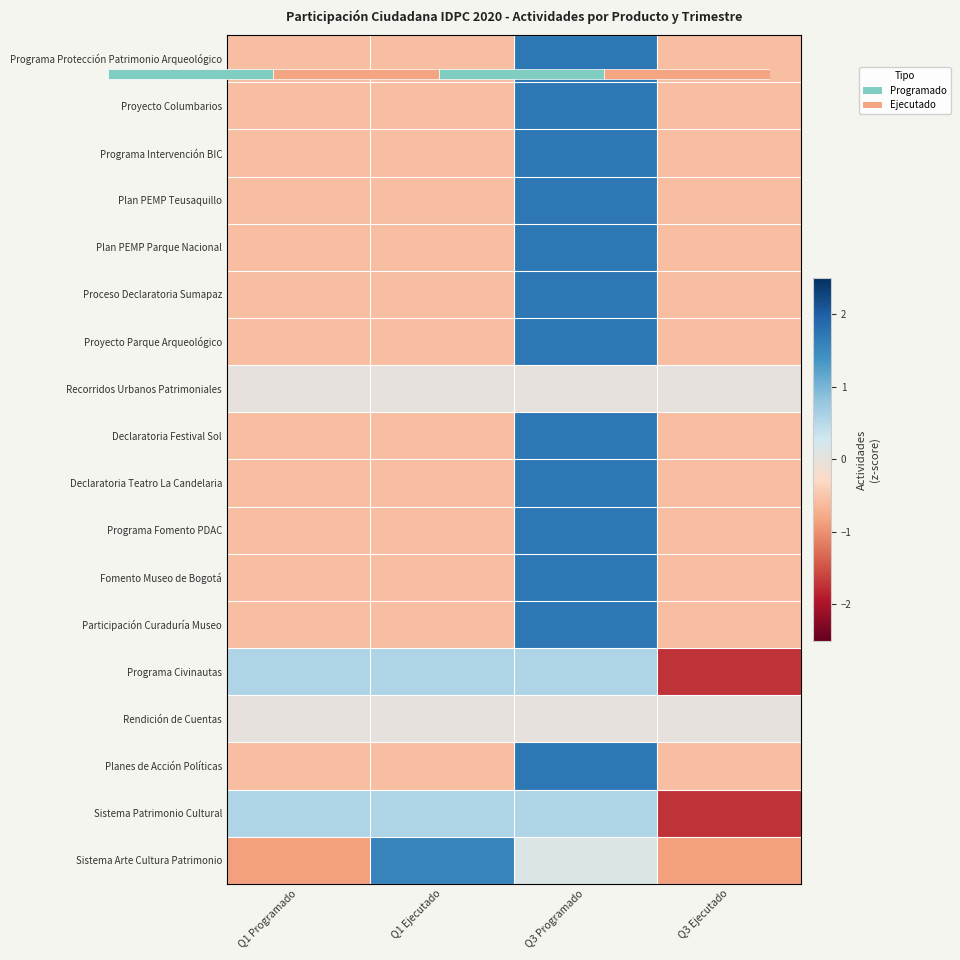

What is the difference between the highest and lowest values at Q3 Ejecutado?

1.7